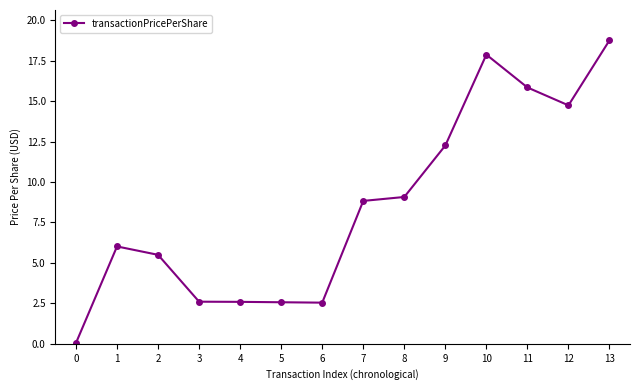

What is the difference between the values at 13 and 5?

16.2